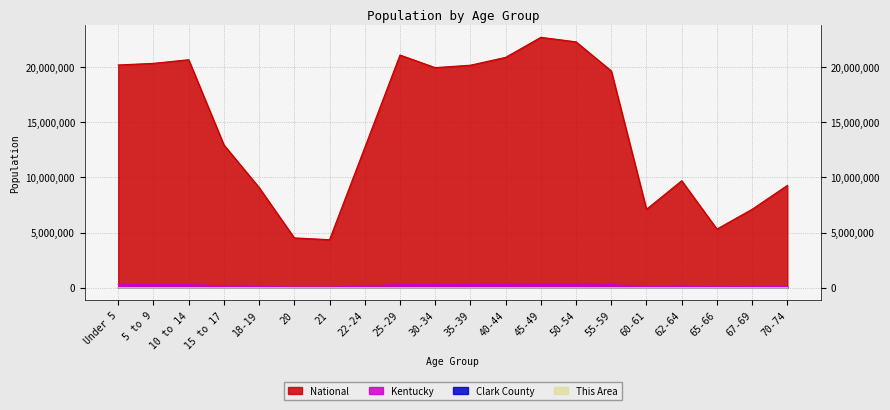

What is the difference between the highest and lowest values at 45-49?

22708356